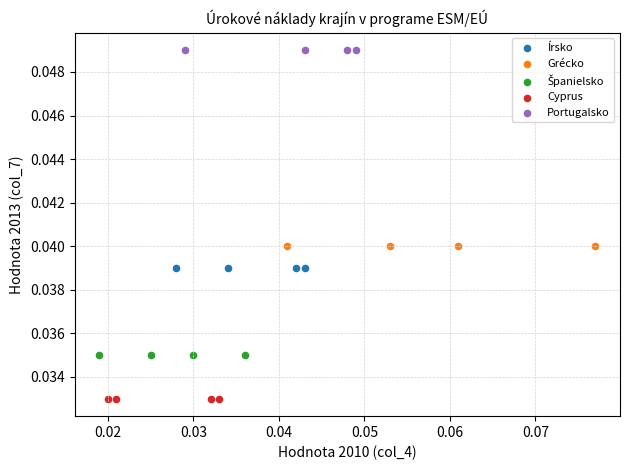

Which series reaches the minimum Y coordinate?

Cyprus